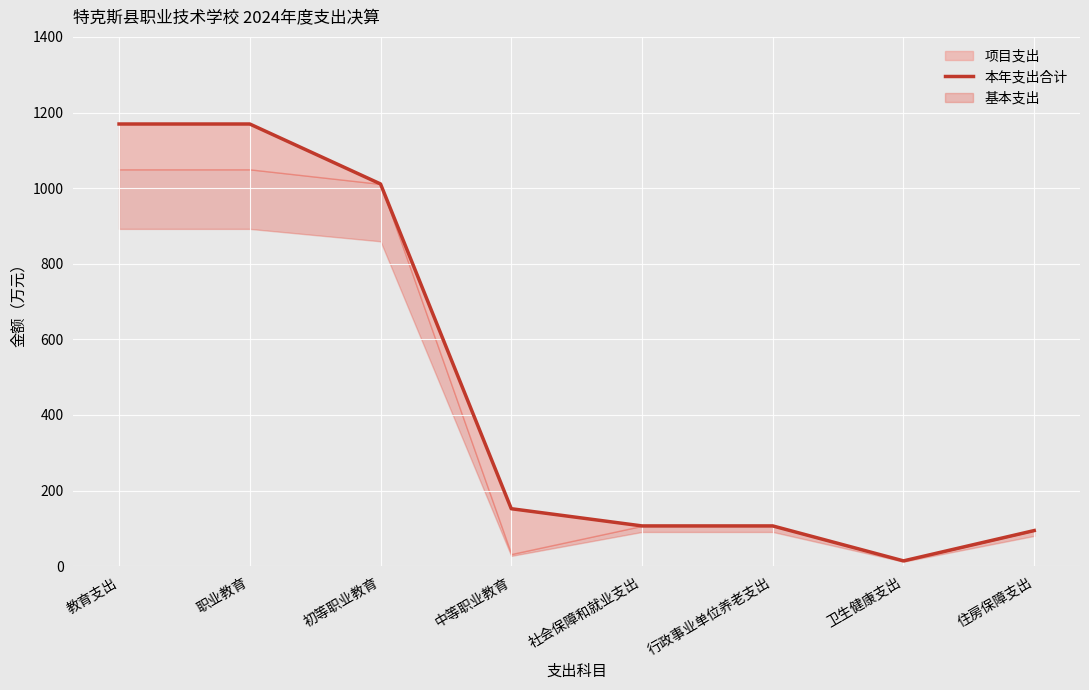

Rank the categories by value from highest to lowest.

教育支出, 职业教育, 初等职业教育, 中等职业教育, 社会保障和就业支出, 行政事业单位养老支出, 住房保障支出, 卫生健康支出